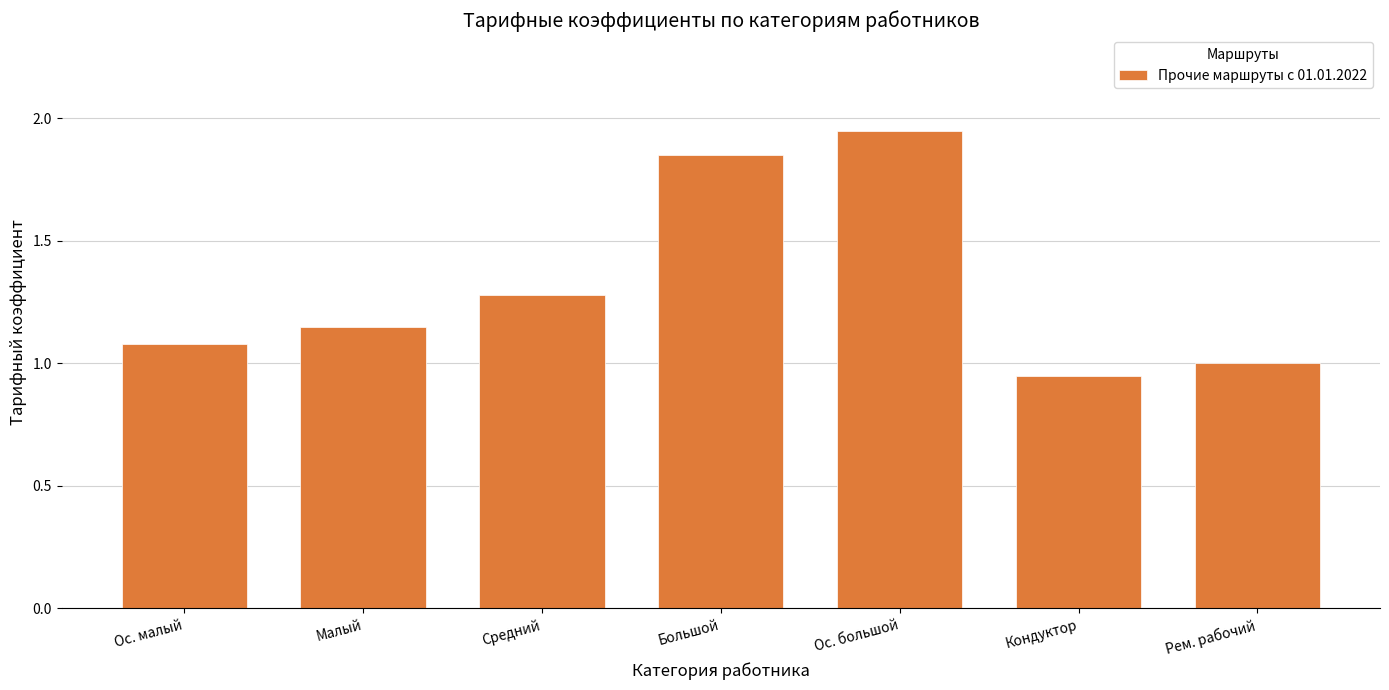

Between Малый and Большой, which is larger?

Большой